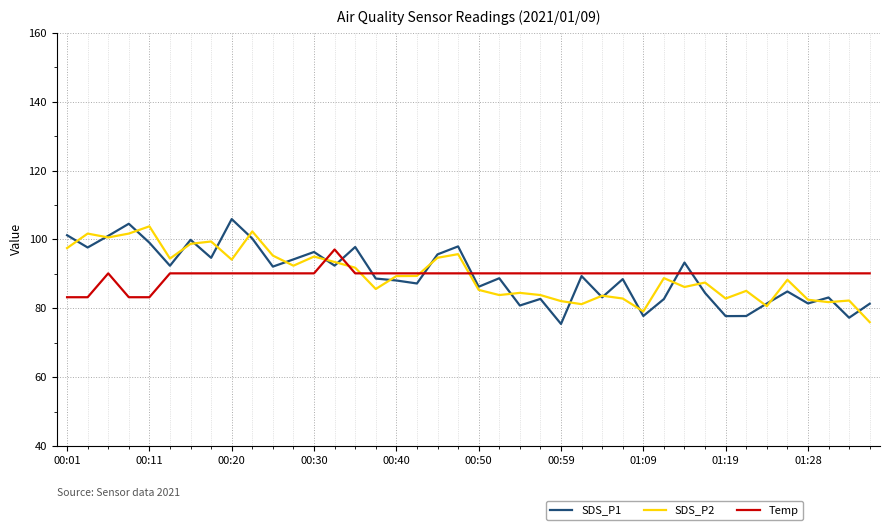

What is the sum of all SDS_P1 values?

3584.8